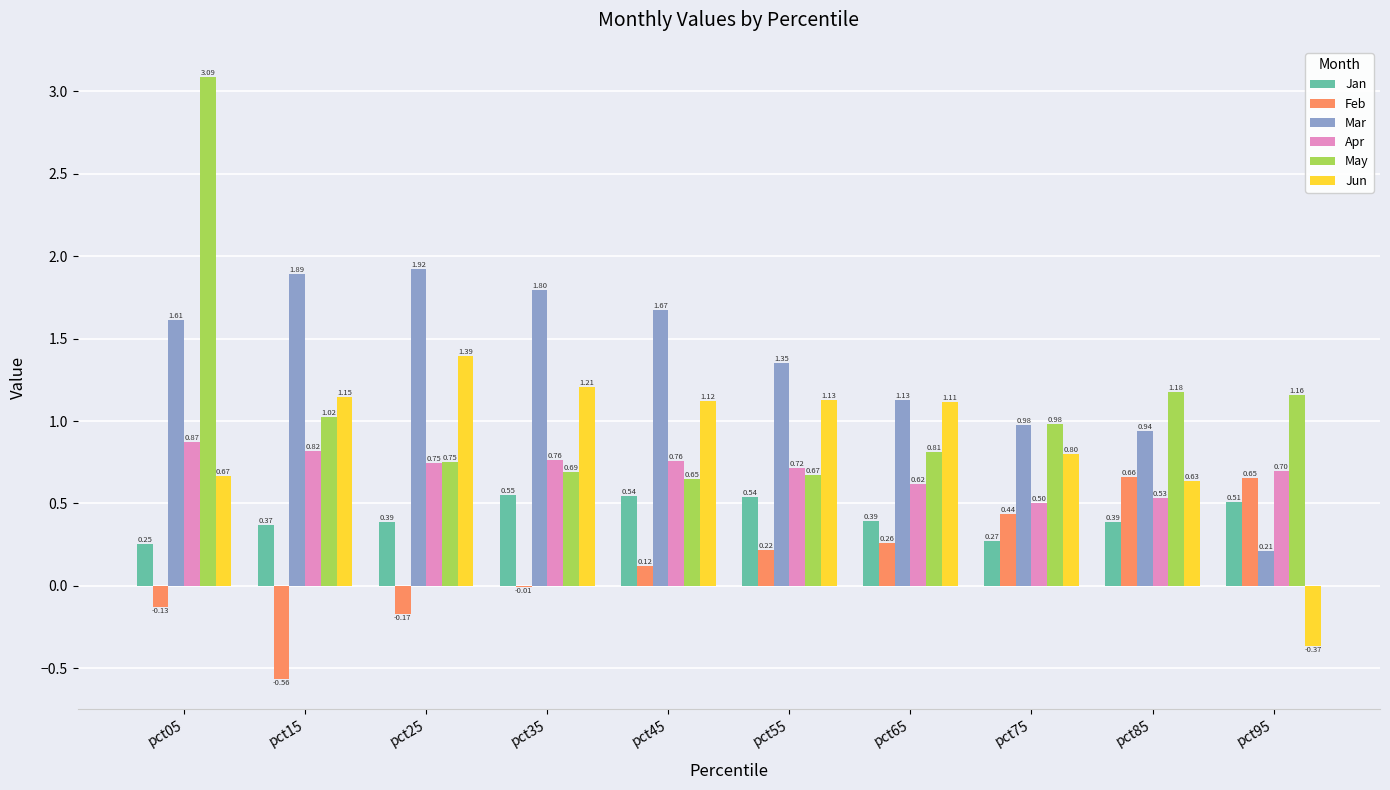

What is the sum of all Mar values?

13.5